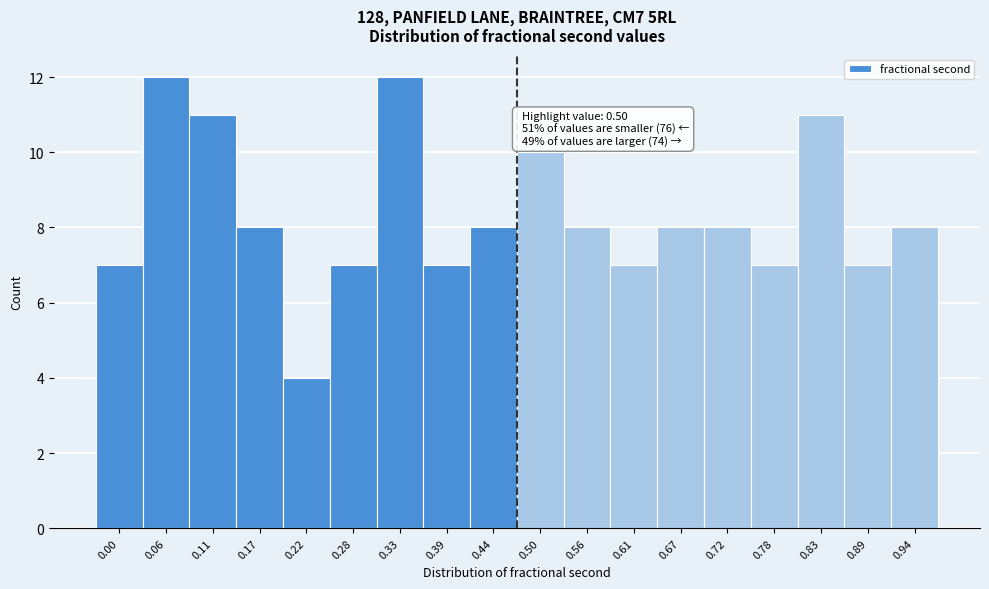

Reading left to right, what are all the values shown in this chart?

0.00=7	0.06=12	0.11=11	0.17=8	0.22=4	0.28=7	0.33=12	0.39=7	0.44=8	0.50=10	0.56=8	0.61=7	0.67=8	0.72=8	0.78=7	0.83=11	0.89=7	0.94=8